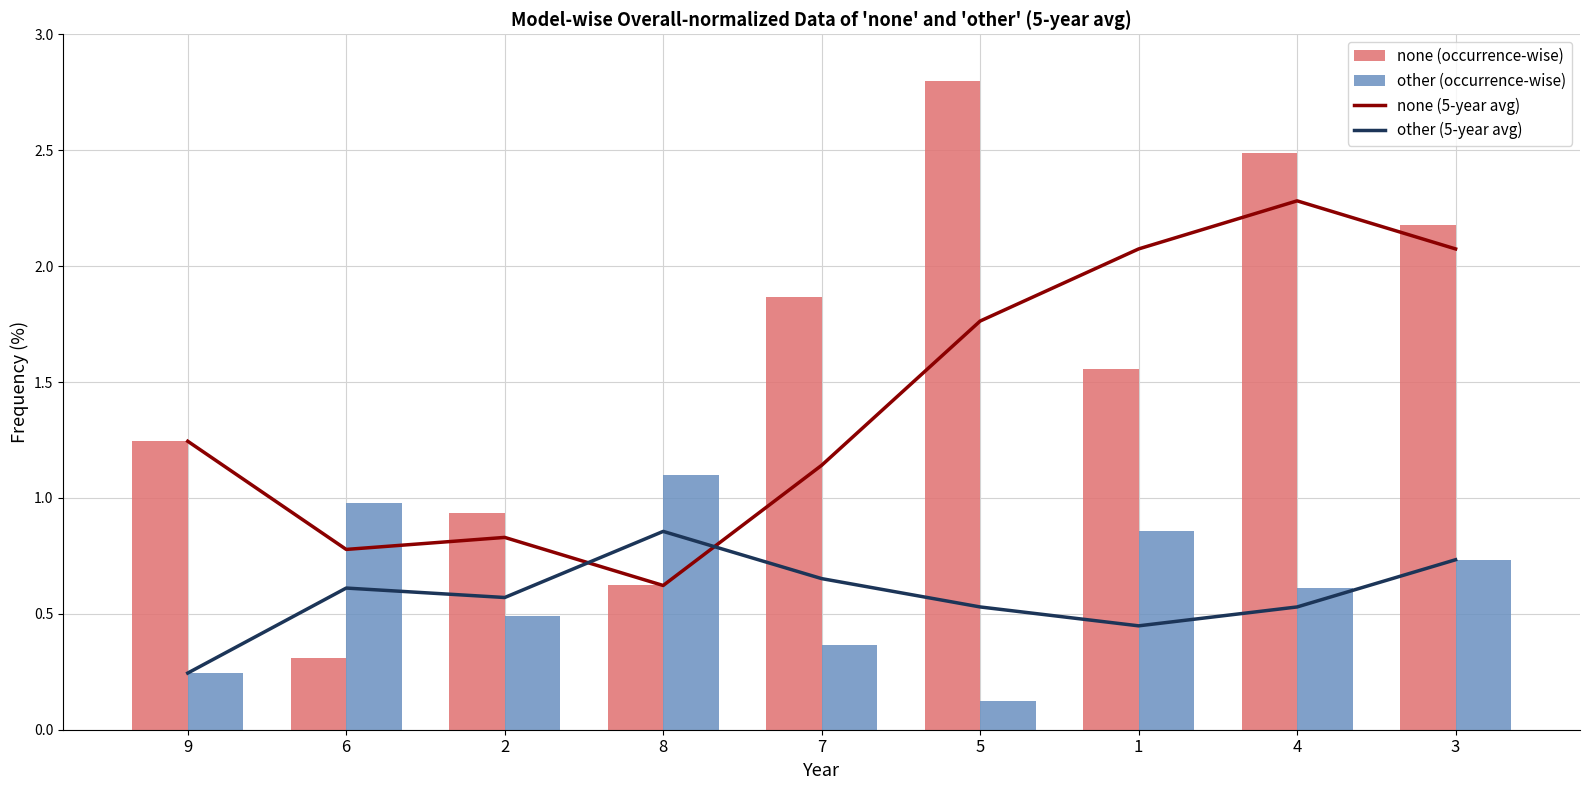

Reading left to right, transcribe all the data shown in this chart.

none (5-year avg): 1.2	0.8	0.8	0.6	1.1	1.8	2.1	2.3	2.1
other (5-year avg): 0.2	0.6	0.6	0.9	0.7	0.5	0.4	0.5	0.7
none (occurrence-wise): 1.2	0.3	0.9	0.6	1.9	2.8	1.6	2.5	2.2
other (occurrence-wise): 0.2	1.0	0.5	1.1	0.4	0.1	0.9	0.6	0.7